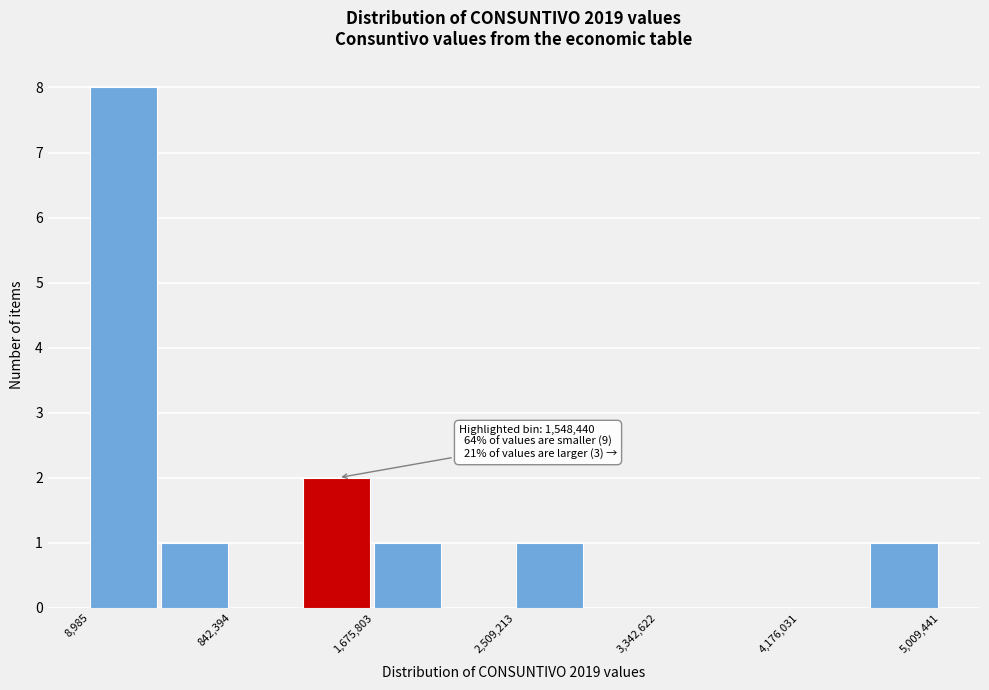

Over which range of the x-axis is the bar tallest?

0 to 400000